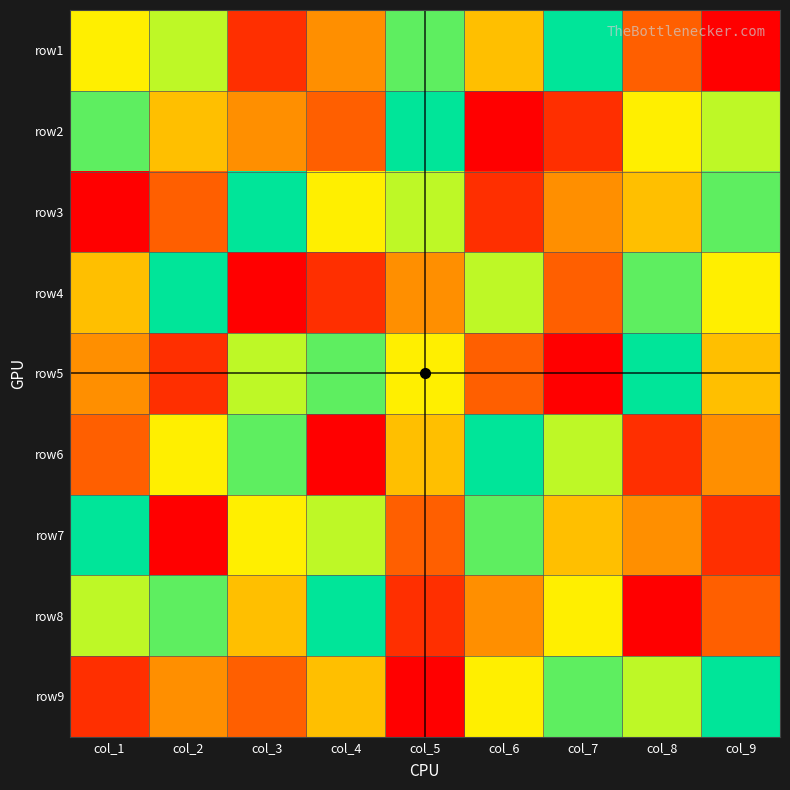

What is the spread (max minus min) of values at col_8?

8